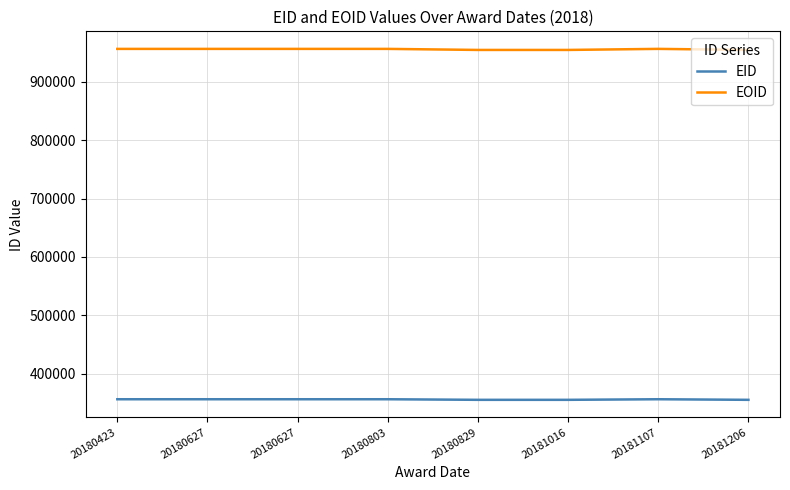

Between 20181206 and 20180627, which is larger?

20180627